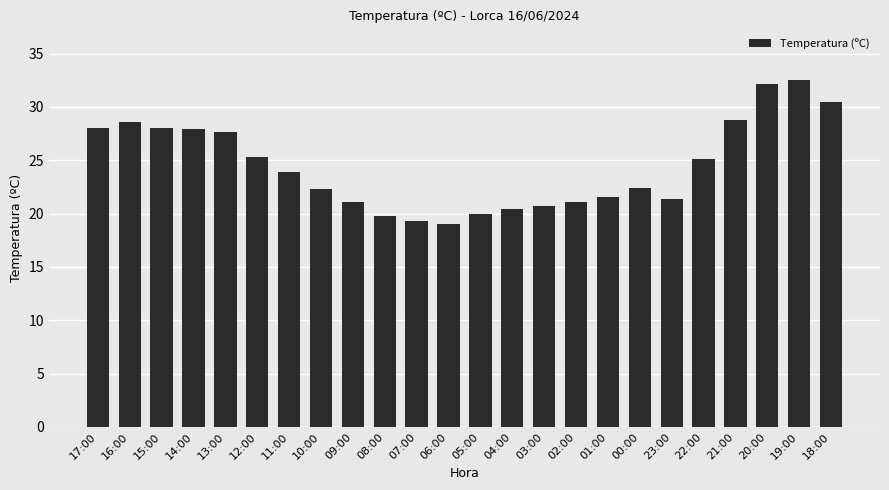

The chart shows a value of 30.5 at 18:00. True or false?

True